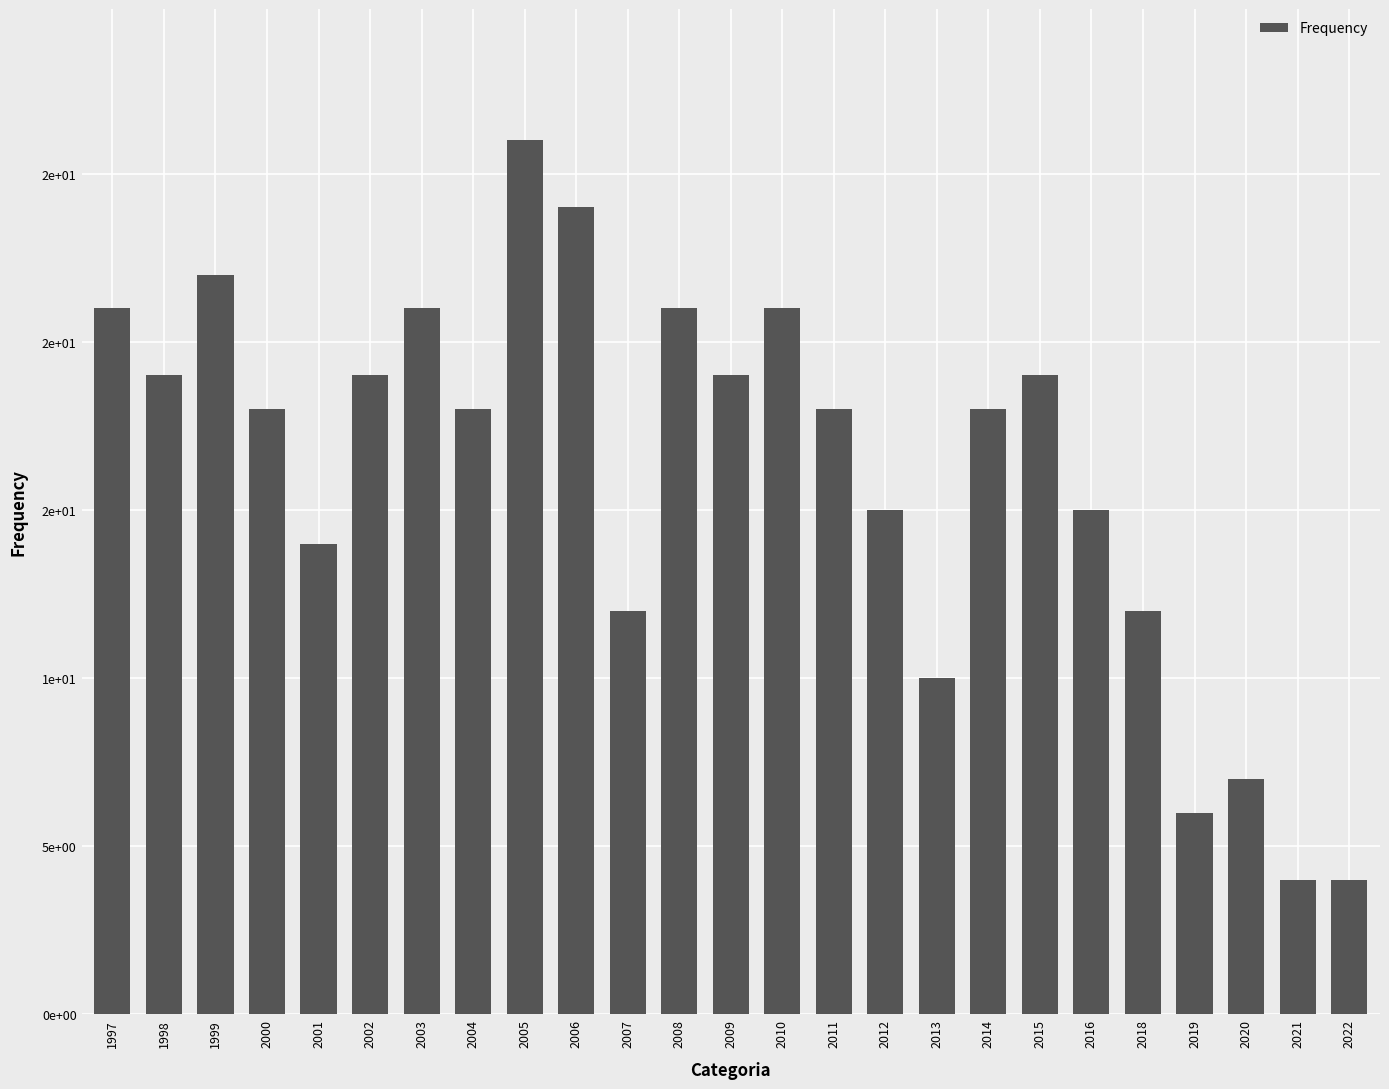

Are the bars horizontal?

No